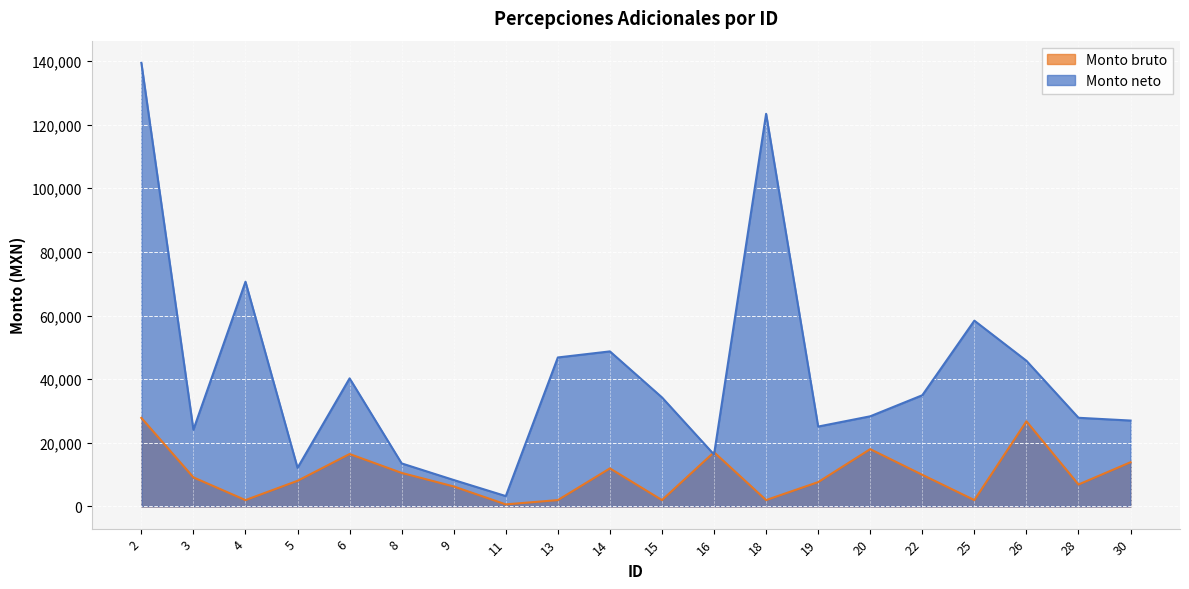

Reading right to left, extract all data points from this chart.

Monto bruto: 13890.3	6893.9	26763.6	2000.0	9946.7	18004.7	7651.8	2000.0	17048.4	2000.0	11964.5	2000.0	648.3	6283.3	10535.8	16480.4	8057.4	2000.0	9132.6	27828.2
Monto neto: 26990.9	27861.1	45775.4	58382.1	34945.8	28329.6	25104.3	123375.2	16310.4	34261.5	48724.8	46817.0	3258.0	8311.6	13525.6	40252.9	12128.3	70614.1	24122.3	139392.8